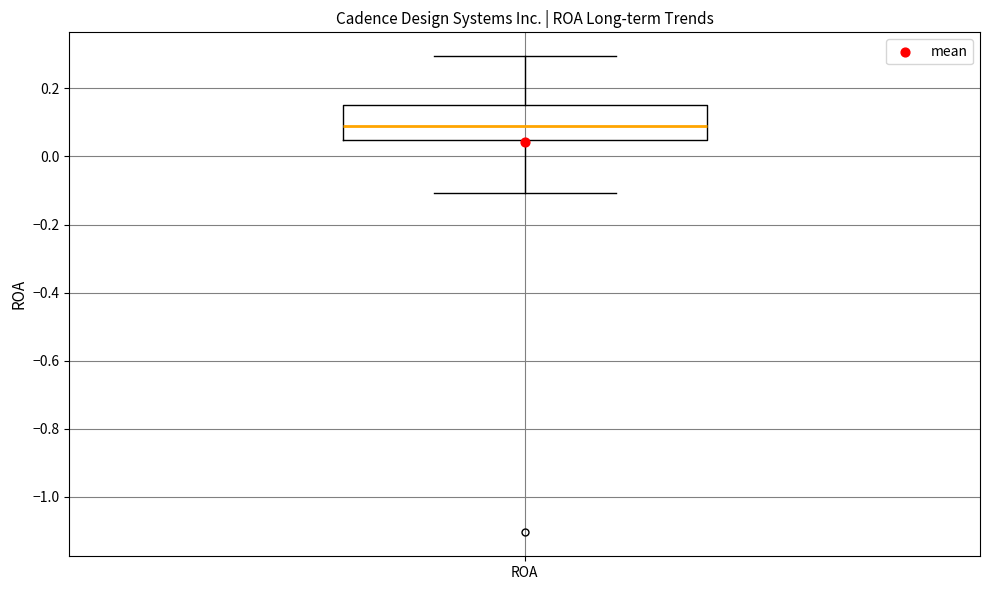

Transcribe this box plot: give where the median line is, the range the box spans, and where the two whiskers end, as read against the y-axis. The values are not printed on the chart, so give them approximately, as read against the axis.

median 0.10, box 0.04 to 0.16, whiskers -0.10 to 0.30